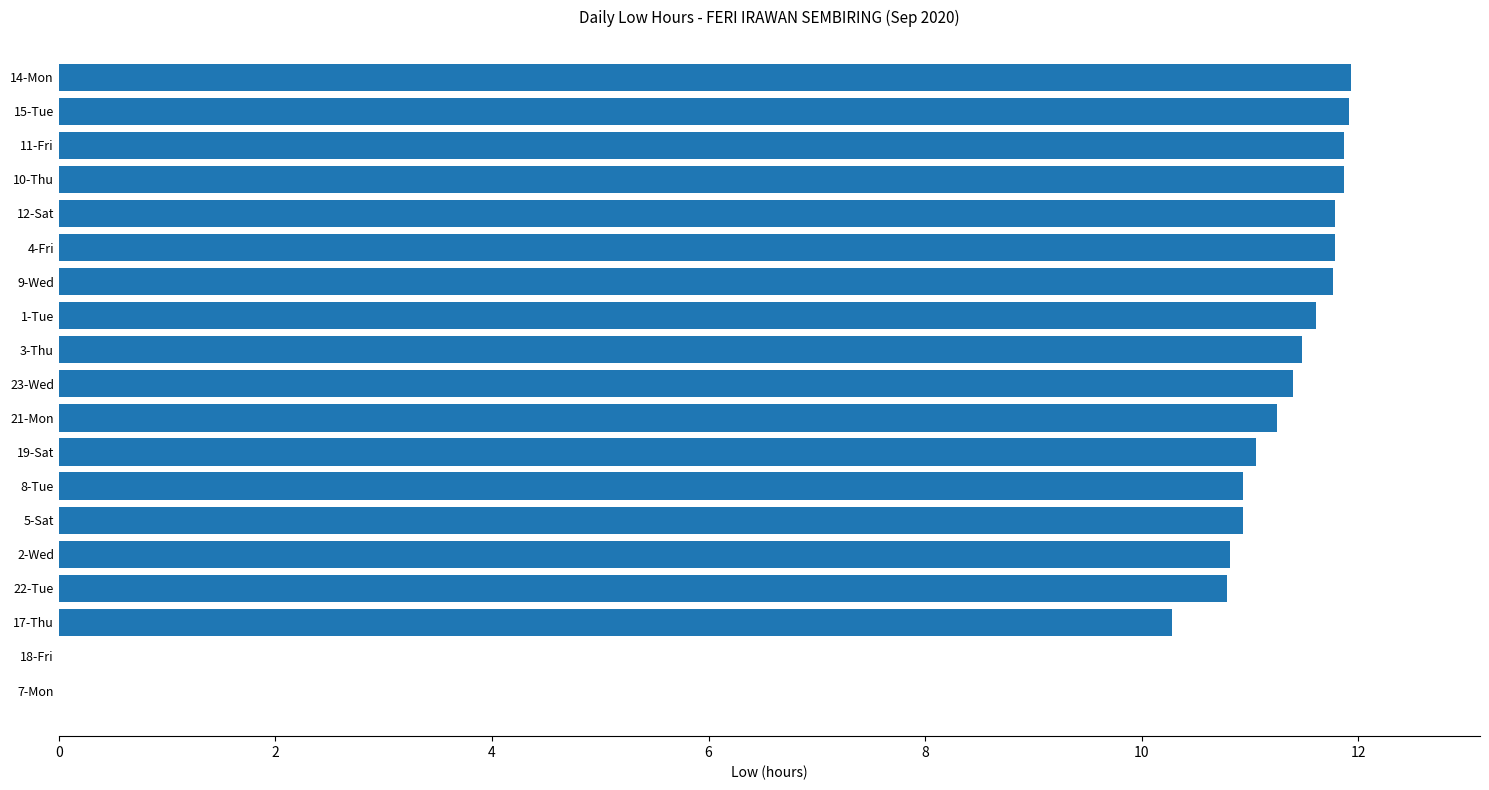

Which has a higher value, 8-Tue or 11-Fri?

11-Fri